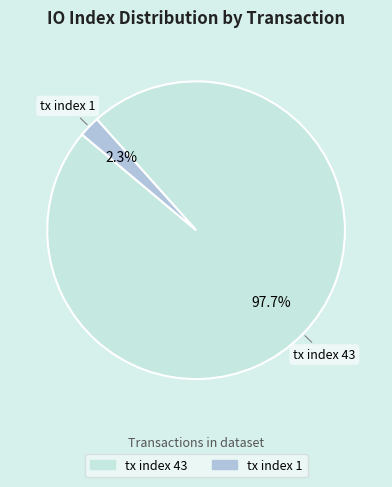

Combined, what portion of the pie is tx index 43 and tx index 1?

100.0%